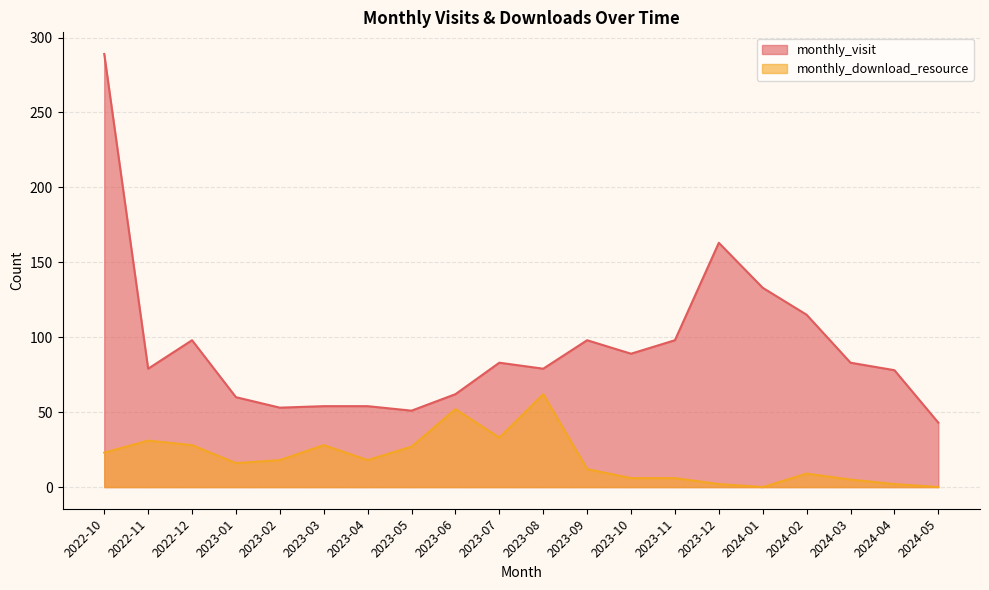

Which series has the largest total across all categories?

monthly_visit